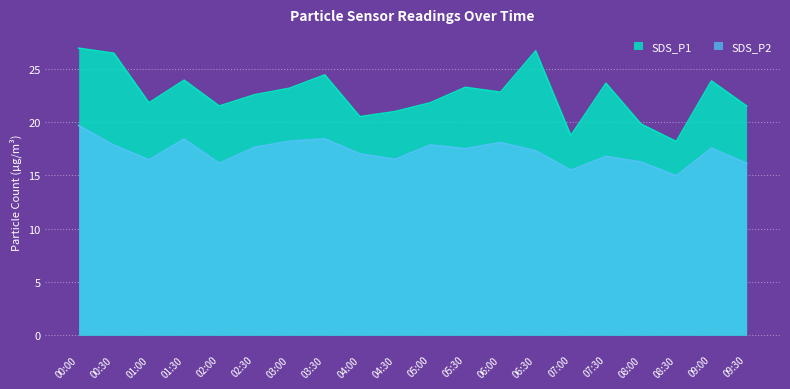

Which series has the largest total across all categories?

SDS_P1